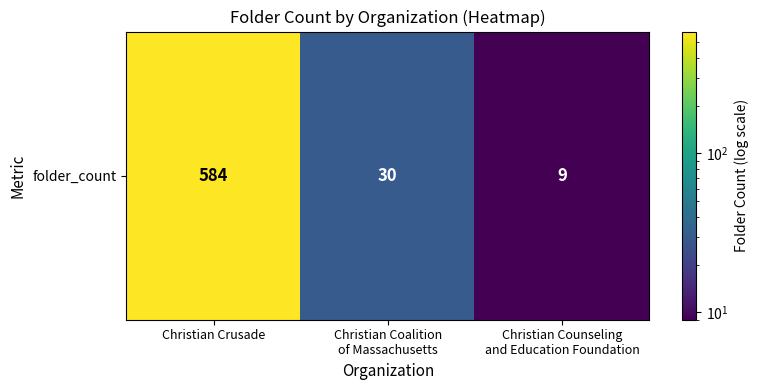

What is the average value?

208